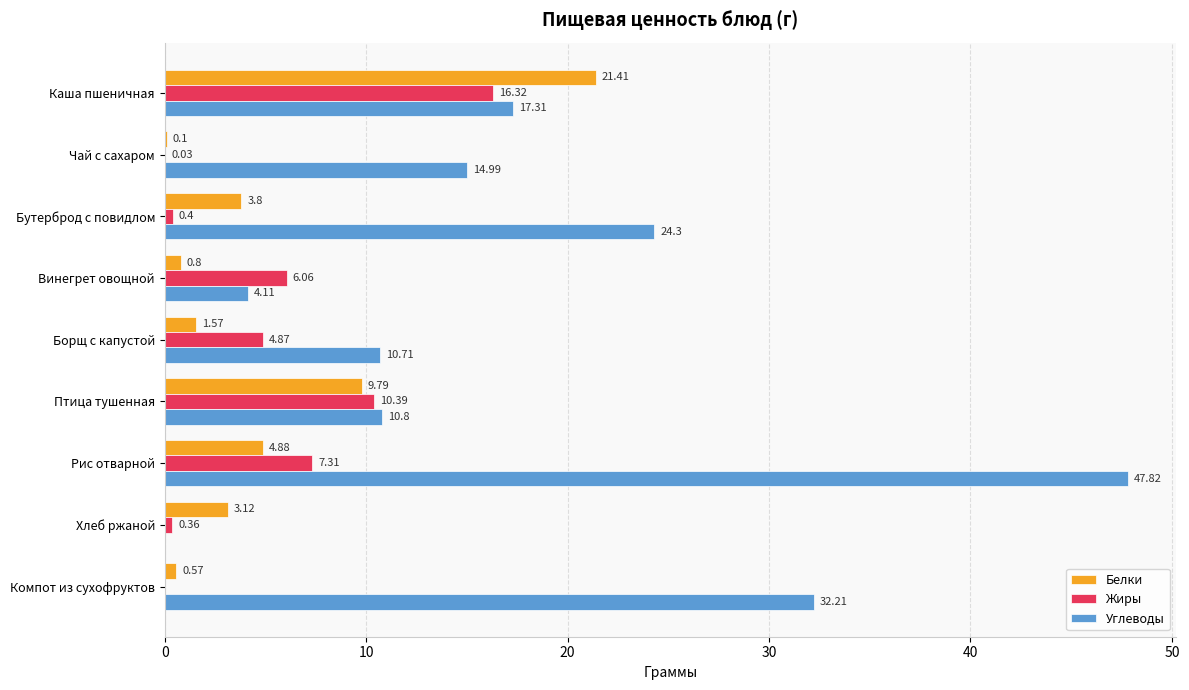

Which series has the largest total across all categories?

Углеводы